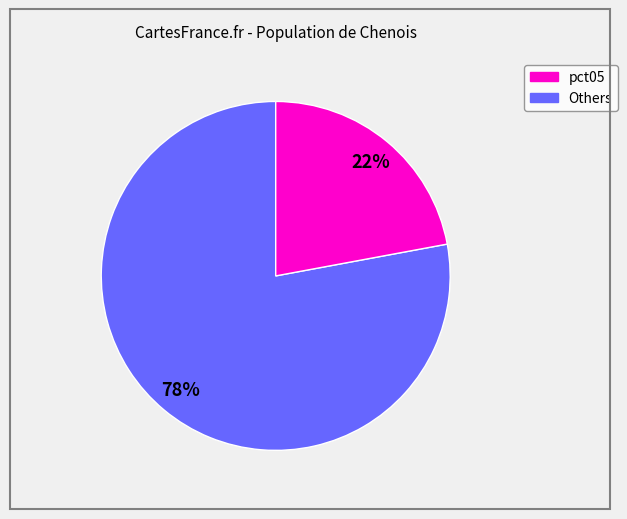

Is there a majority slice in this chart?

Yes